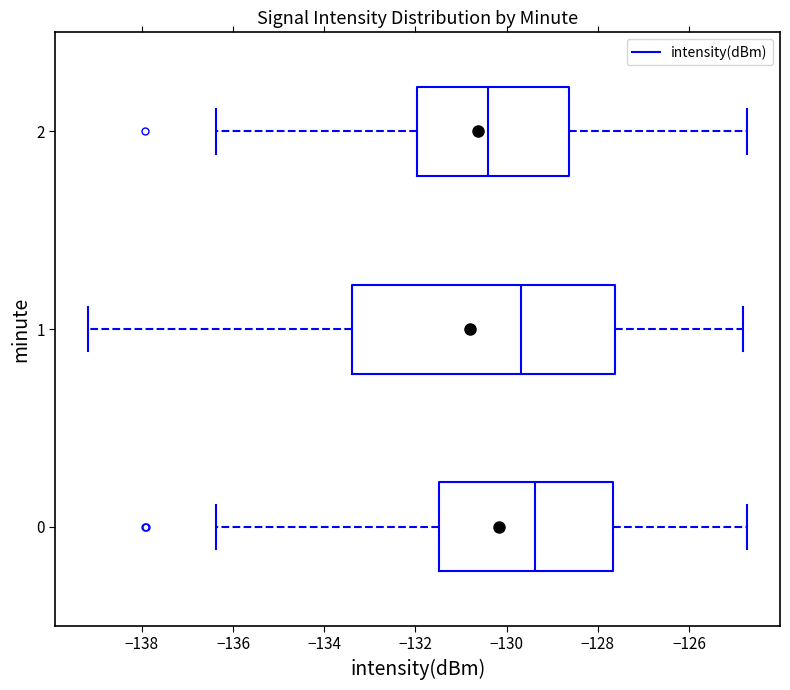

Which box's median line is the furthest to the right?

0